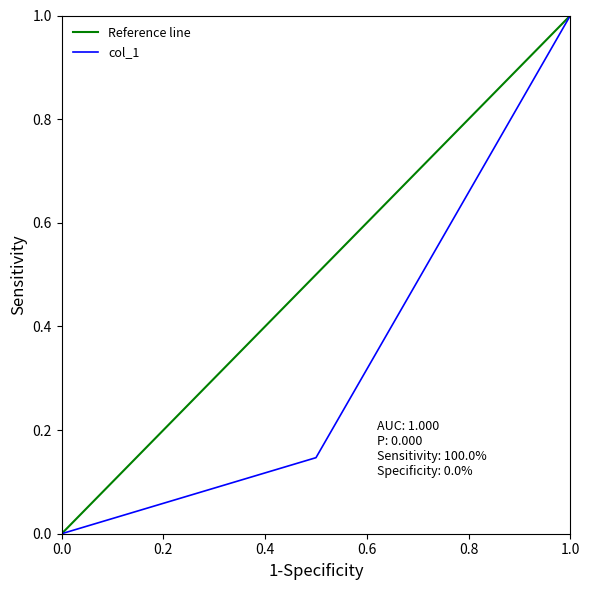

Count the values in the range 0 to 1.

3